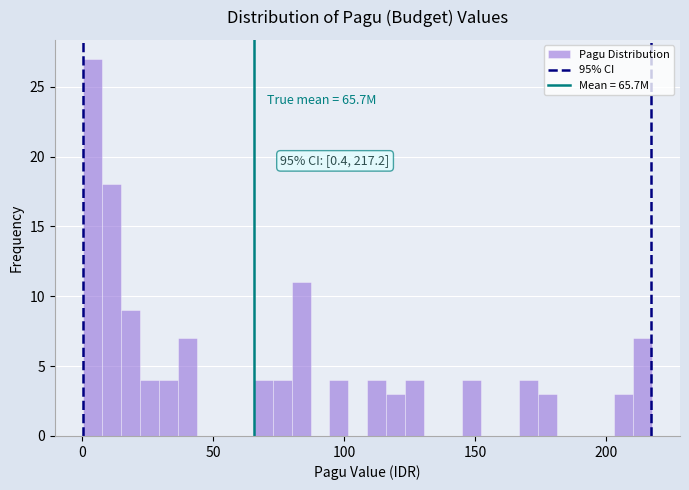

Read against the x-axis, roughly where is the centre of the tallest bar?

5